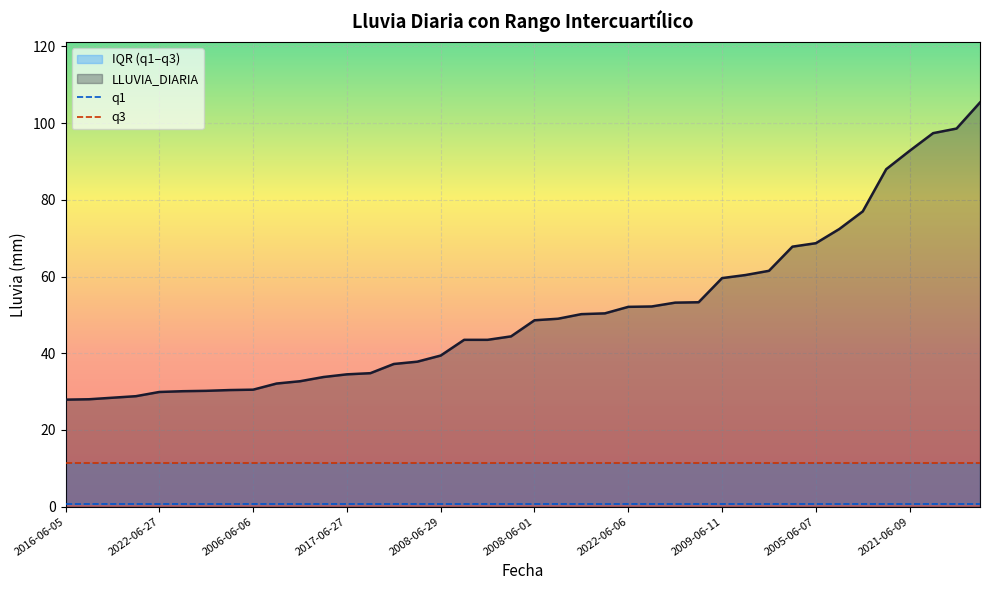

What is the lowest value of the LLUVIA_DIARIA series?

27.9